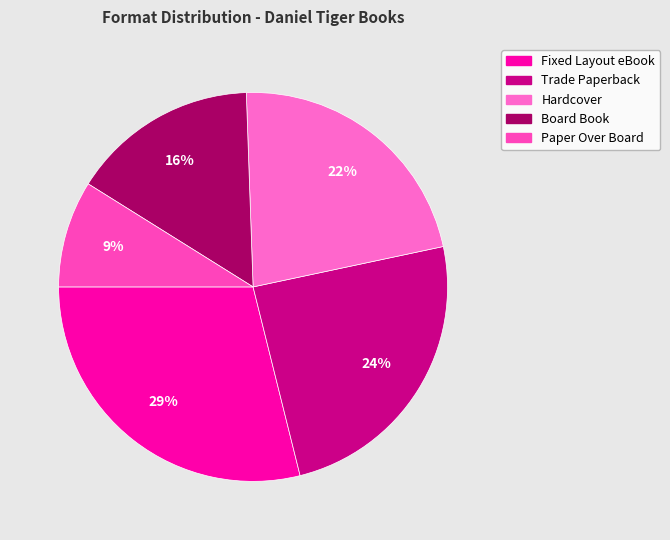

Which slice is the largest?

Fixed Layout eBook